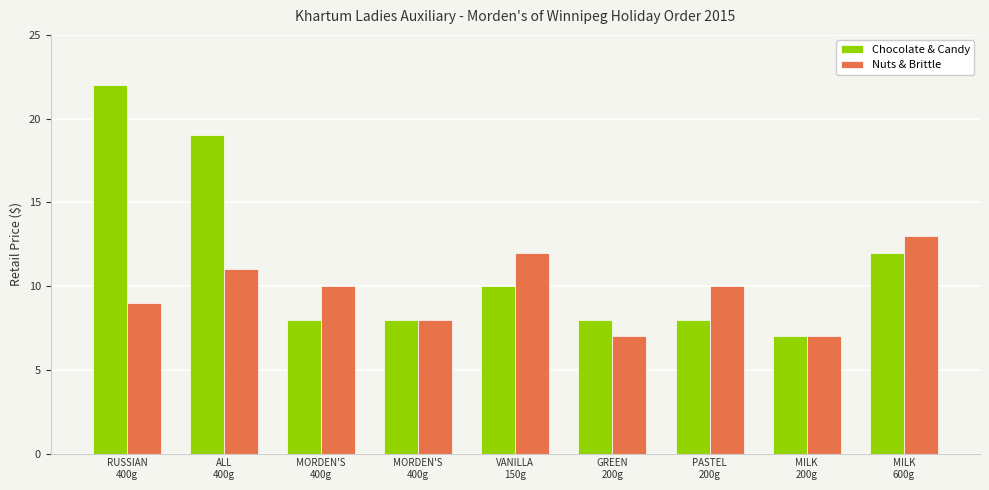

Reading left to right, extract all data points from this chart.

Chocolate & Candy: RUSSIAN
400g=22	ALL
400g=19	MORDEN'S
400g=8	MORDEN'S
400g=8	VANILLA
150g=10	GREEN
200g=8	PASTEL
200g=8	MILK
200g=7	MILK
600g=12
Nuts & Brittle: RUSSIAN
400g=9	ALL
400g=11	MORDEN'S
400g=10	MORDEN'S
400g=8	VANILLA
150g=12	GREEN
200g=7	PASTEL
200g=10	MILK
200g=7	MILK
600g=13